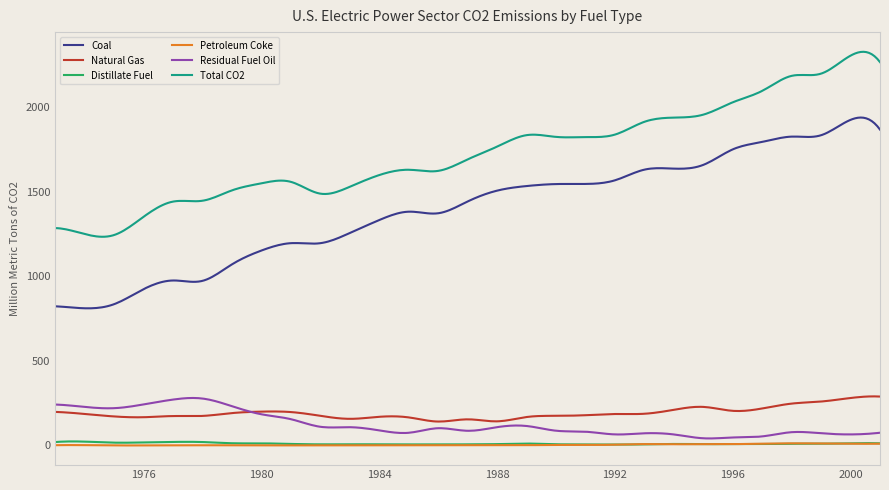

True or false: Petroleum Coke and Natural Gas intersect in this chart.

False